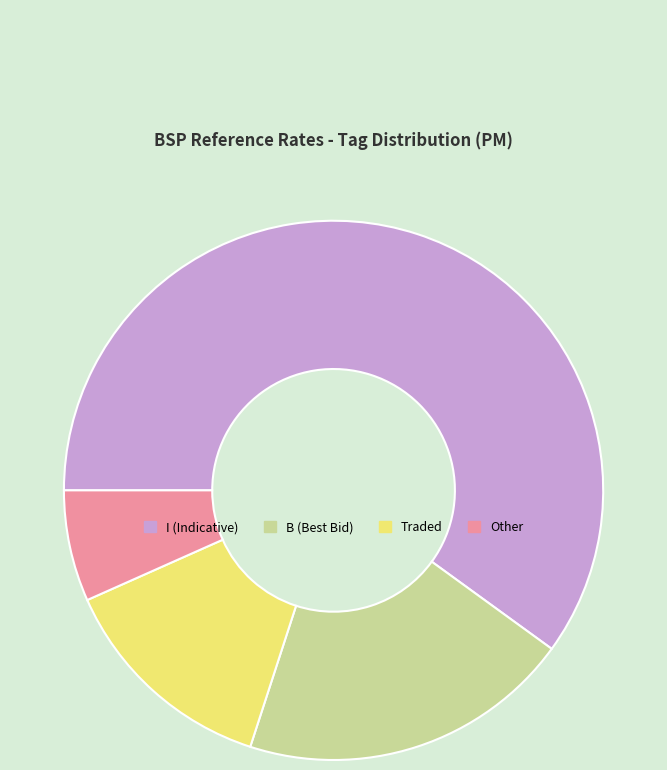

Is Traded the majority of the pie?

No